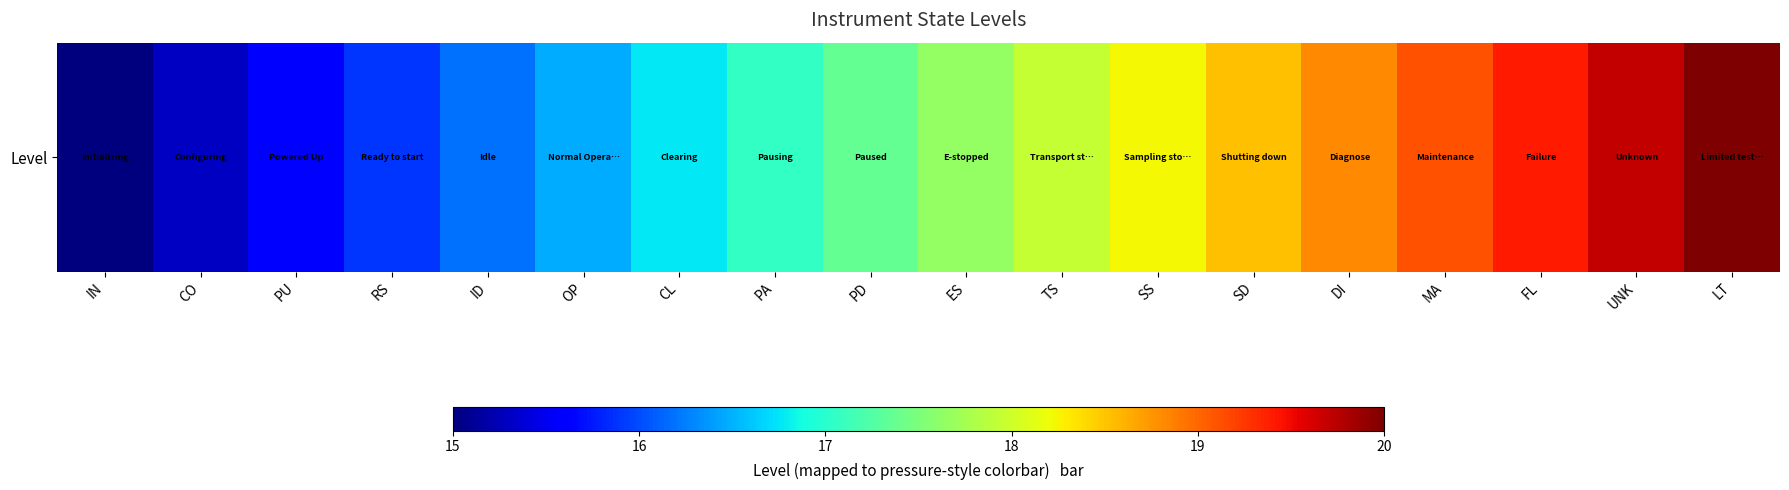

Rank the categories by value from lowest to highest.

IN, CO, PU, RS, ID, OP, CL, PA, PD, ES, TS, SS, SD, DI, MA, FL, UNK, LT